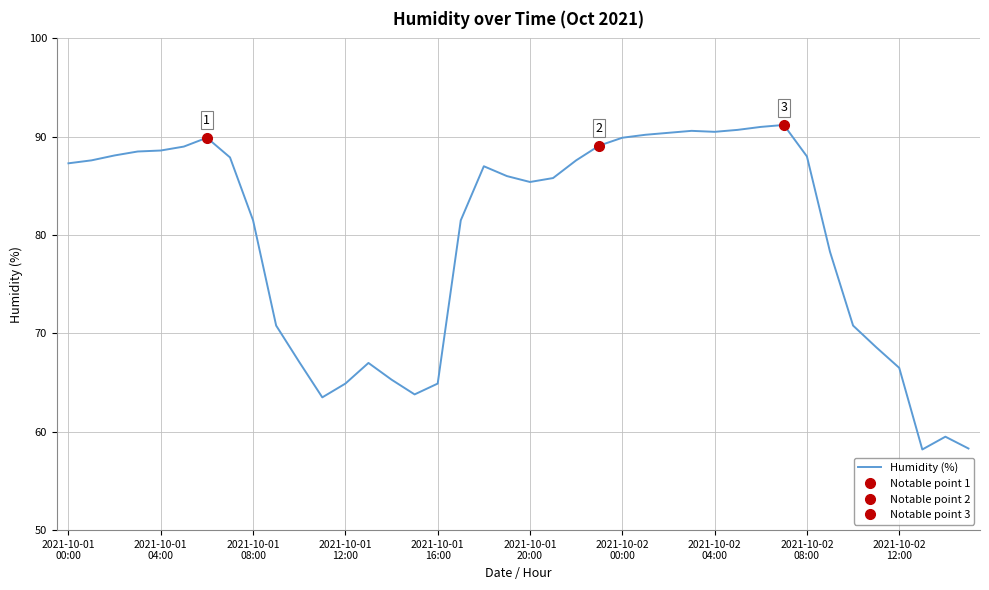

Rank the categories by value from lowest to highest.

37, 39, 38, 11, 15, 12, 16, 14, 36, 13, 10, 35, 2021-10-02
12:00, 34, 33, 2021-10-02
08:00, 17, 20, 21, 19, 18, 2021-10-01
00:00, 2021-10-01
04:00, 22, 2021-10-02
04:00, 32, 2021-10-01
08:00, 2021-10-01
12:00, 2021-10-01
16:00, 2021-10-01
20:00, 23, 2021-10-02
00:00, 24, 25, 26, 28, 27, 29, 30, 31